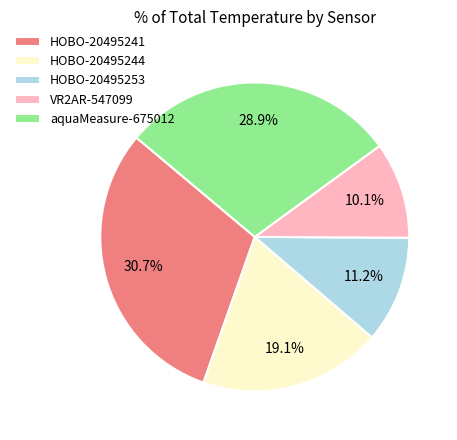

Between aquaMeasure-675012 and HOBO-20495253, which is larger?

aquaMeasure-675012